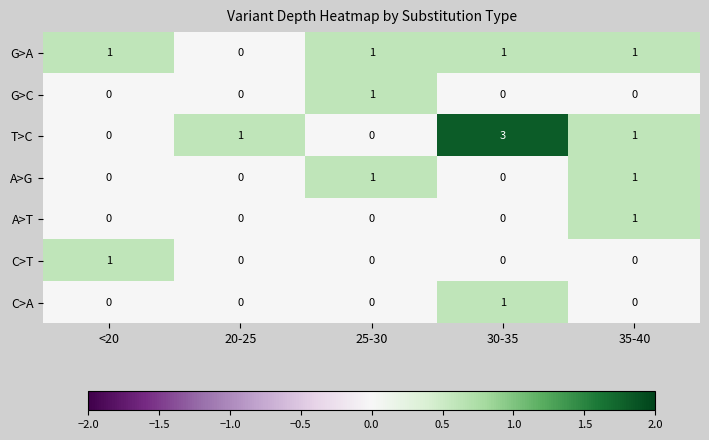

The value of A>T at 35-40 is 1. True or false?

True